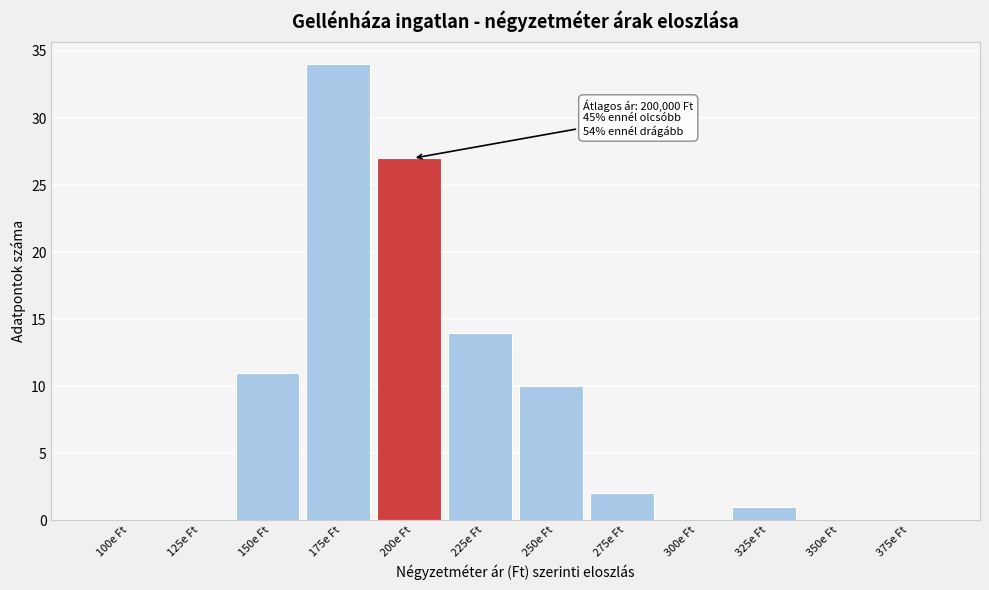

Reading left to right, what are all the values shown in this chart?

100e Ft=0	125e Ft=0	150e Ft=11	175e Ft=34	200e Ft=27	225e Ft=14	250e Ft=10	275e Ft=2	300e Ft=0	325e Ft=1	350e Ft=0	375e Ft=0